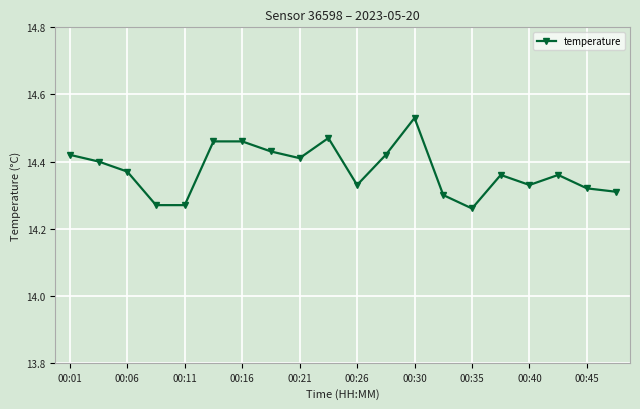

True or false: the data has more than 1 interior local peaks.

True